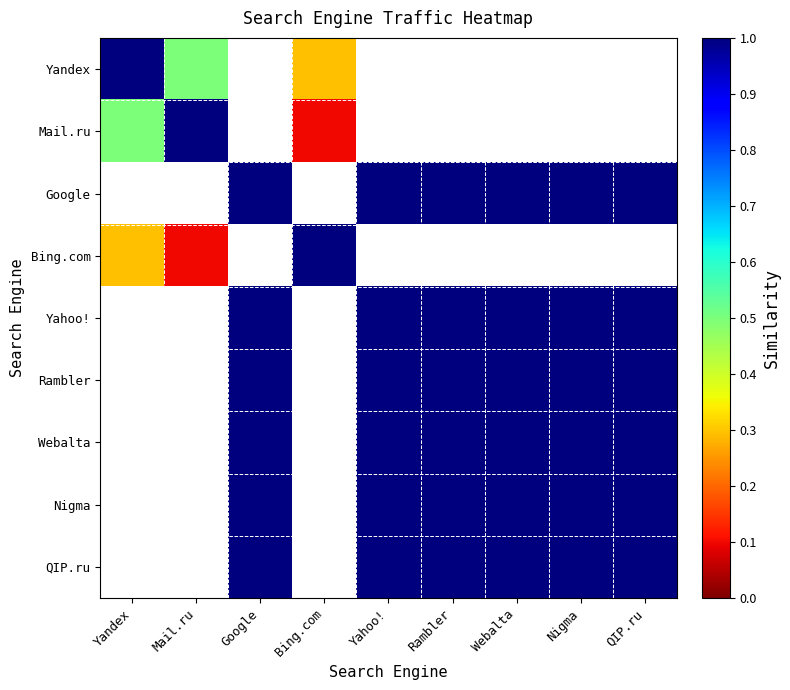

Is the value of Mail.ru at QIP.ru greater than the value of QIP.ru at Rambler?

No